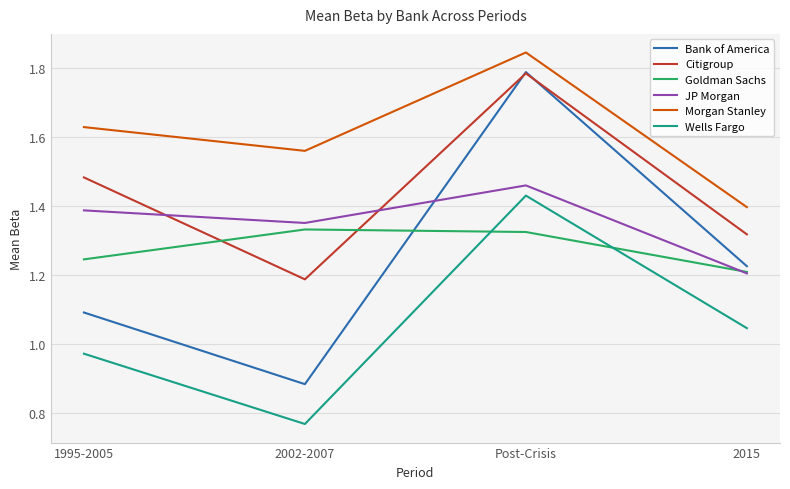

Count the Goldman Sachs values in the range 1 to 2.

4